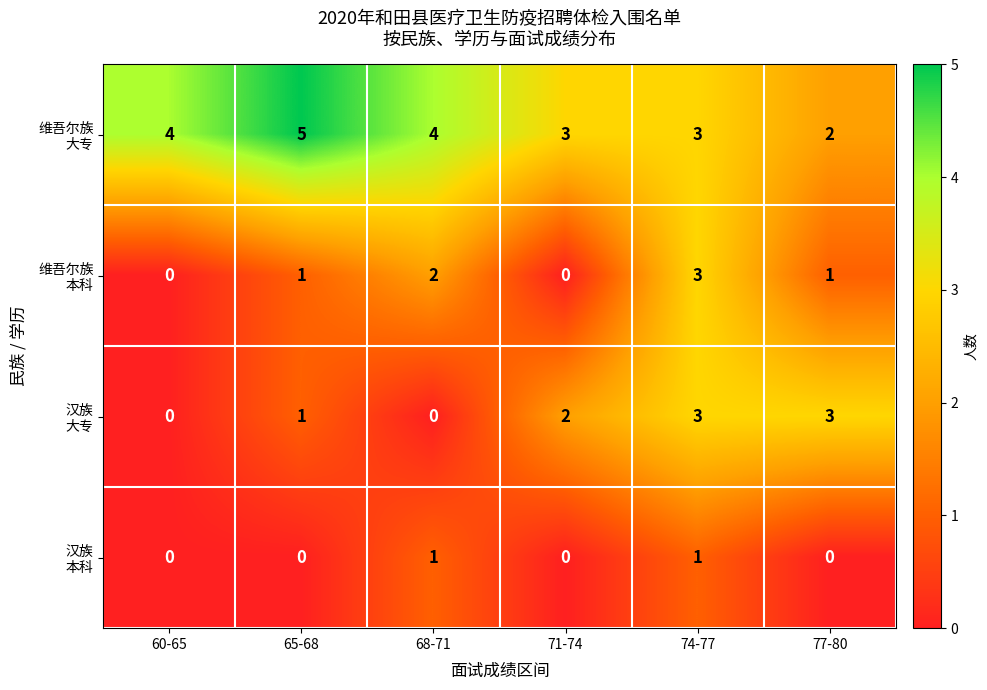

What is the total value across all series at 74-77?

10